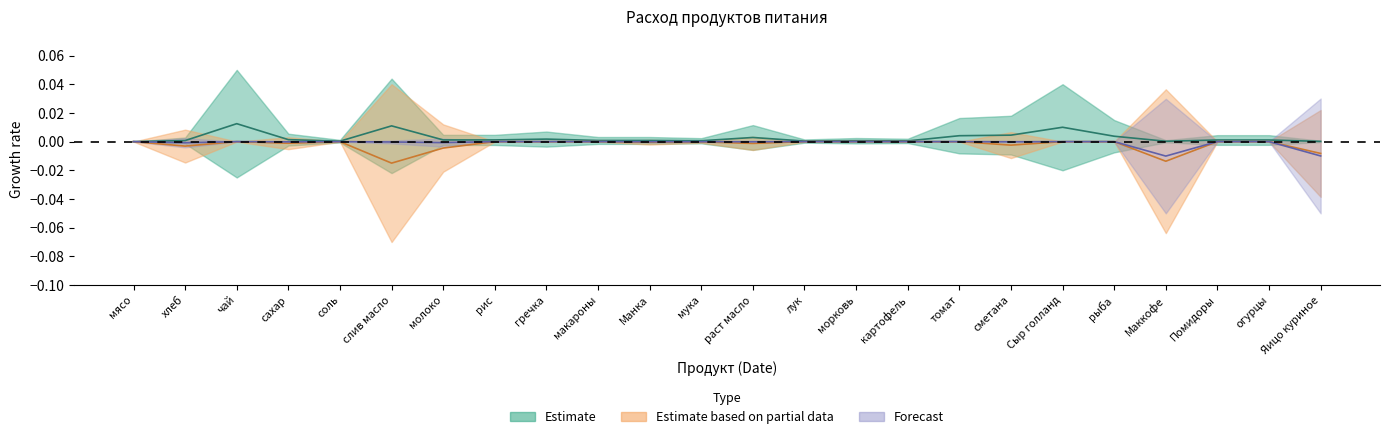

Which series has the largest total across all categories?

price